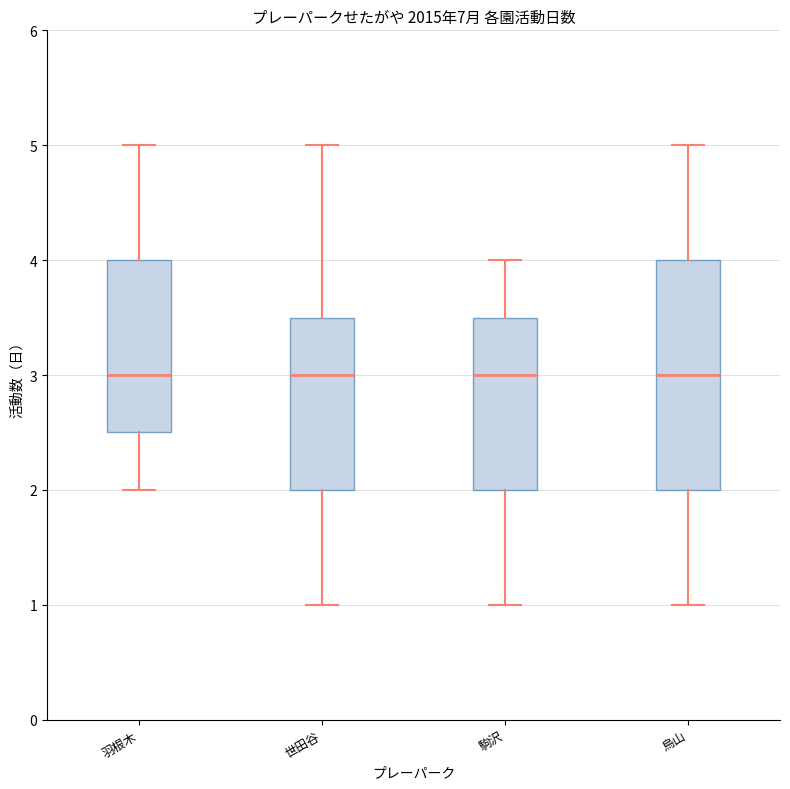

Where is the upper edge of the box for 烏山 on the y-axis? The values are not printed on the chart, so give them approximately, as read against the axis.

4.0